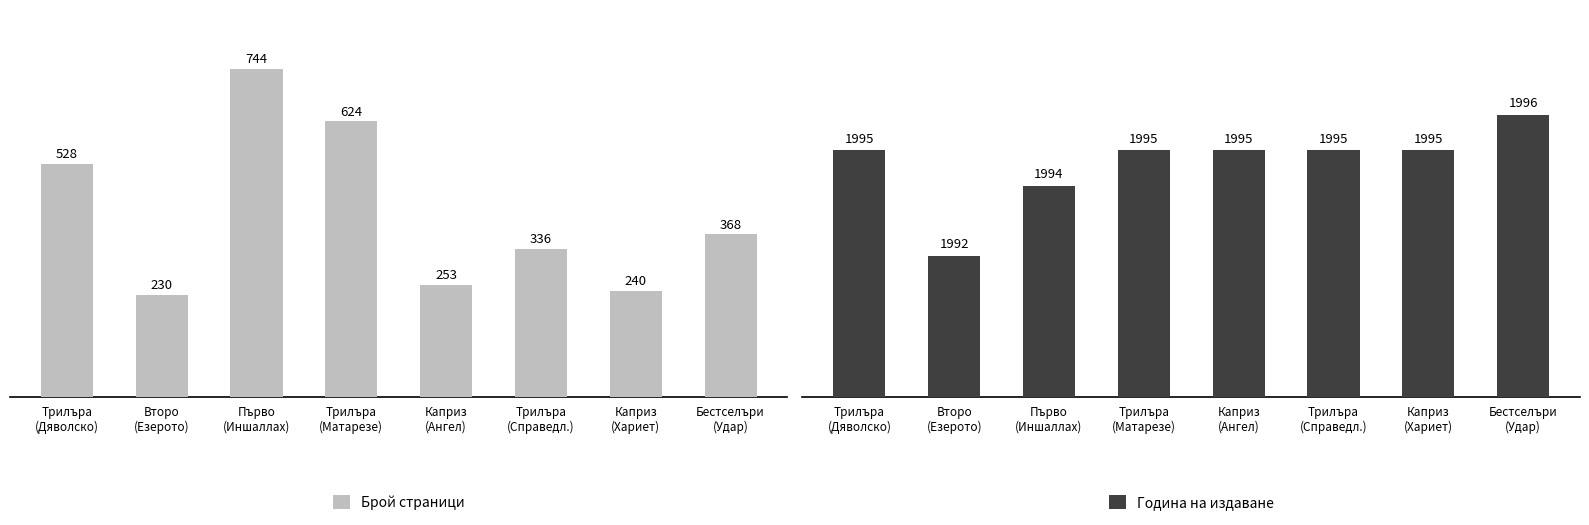

What is the label of the 7th bar from the left?

Каприз
(Хариет)